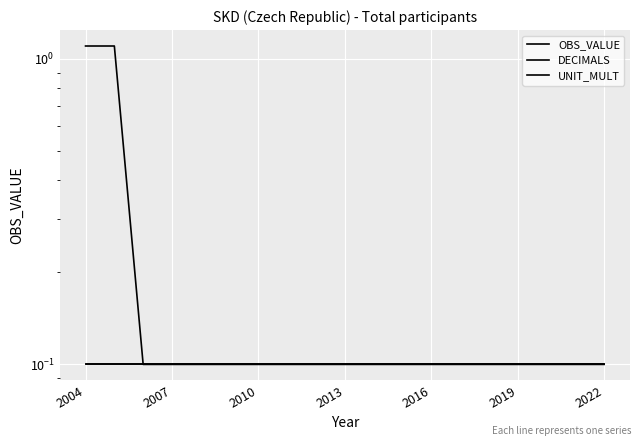

Rank the series at 2019 from lowest to highest value.

OBS_VALUE, DECIMALS, UNIT_MULT